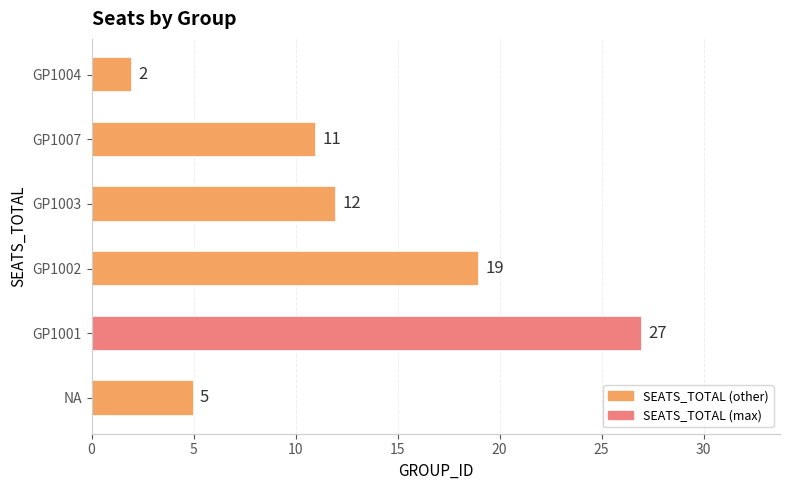

List the labels in order of value, largest first.

GP1001, GP1002, GP1003, GP1007, NA, GP1004